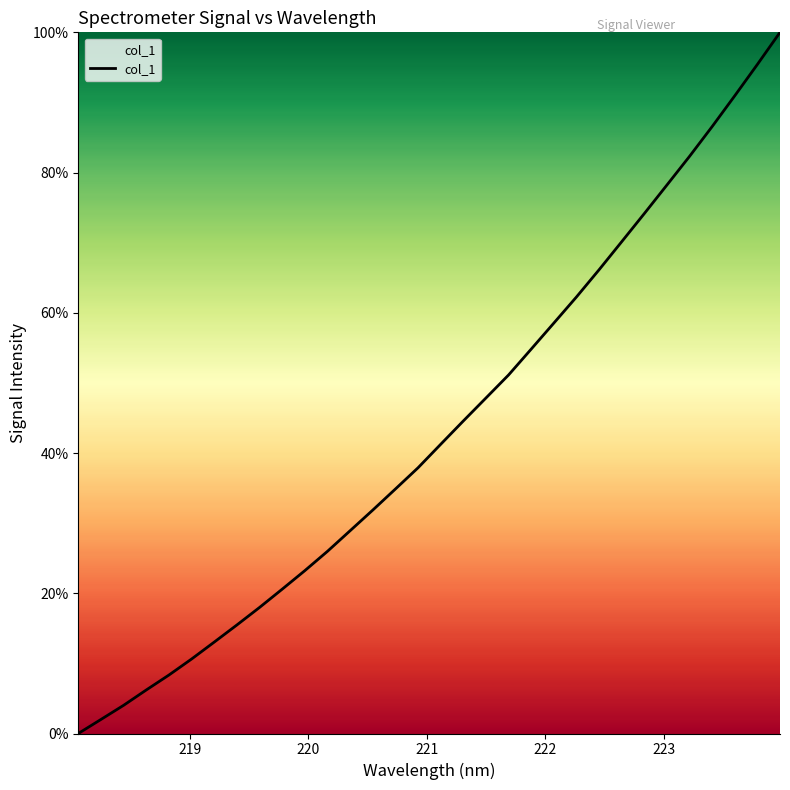

What is the difference between the maximum and minimum values?

100.0